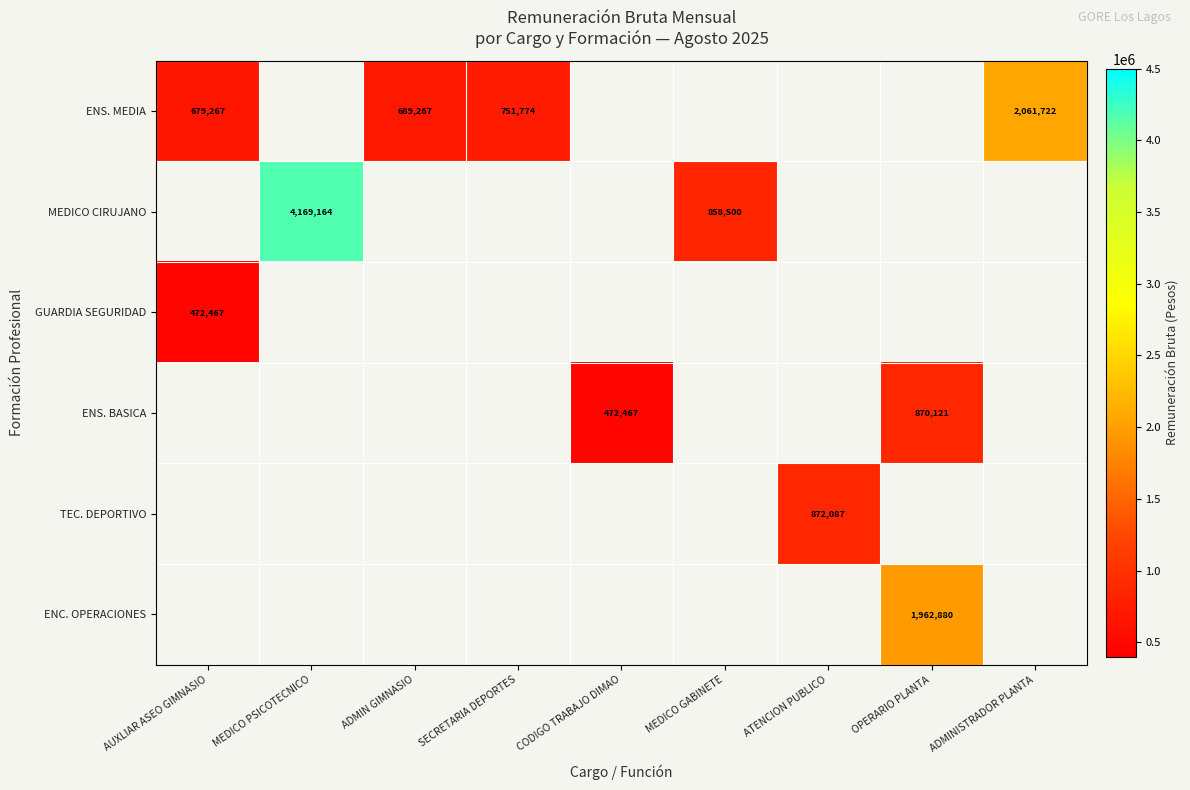

True or false: ENC. OPERACIONES has a value of 1962880 at OPERARIO PLANTA.

True